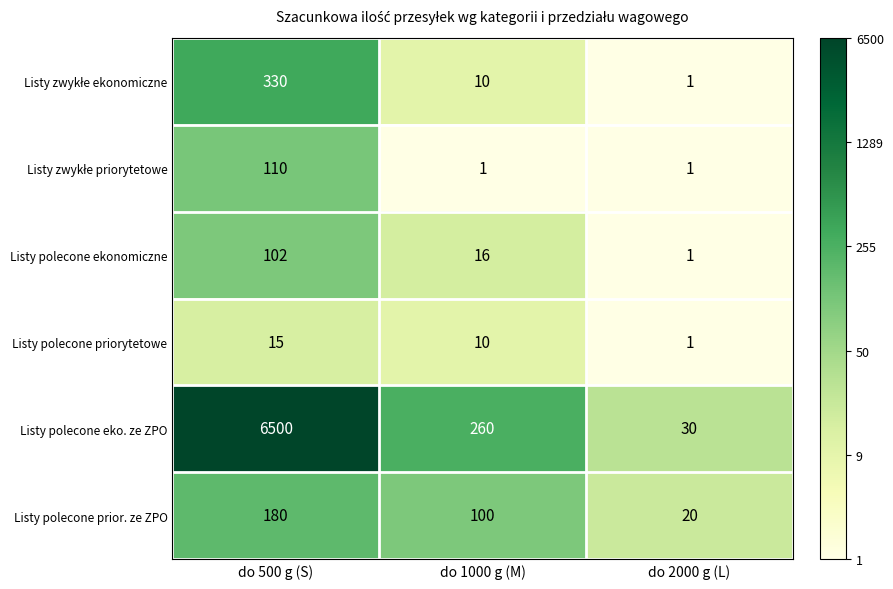

Which series has the widest spread of values?

Listy polecone eko. ze ZPO